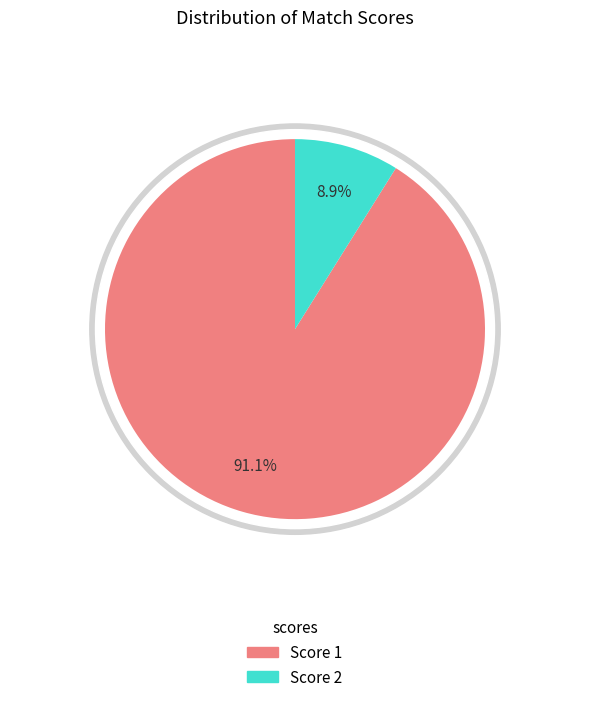

Rank the series by their average value, from lowest to highest.

Score 2, Score 1